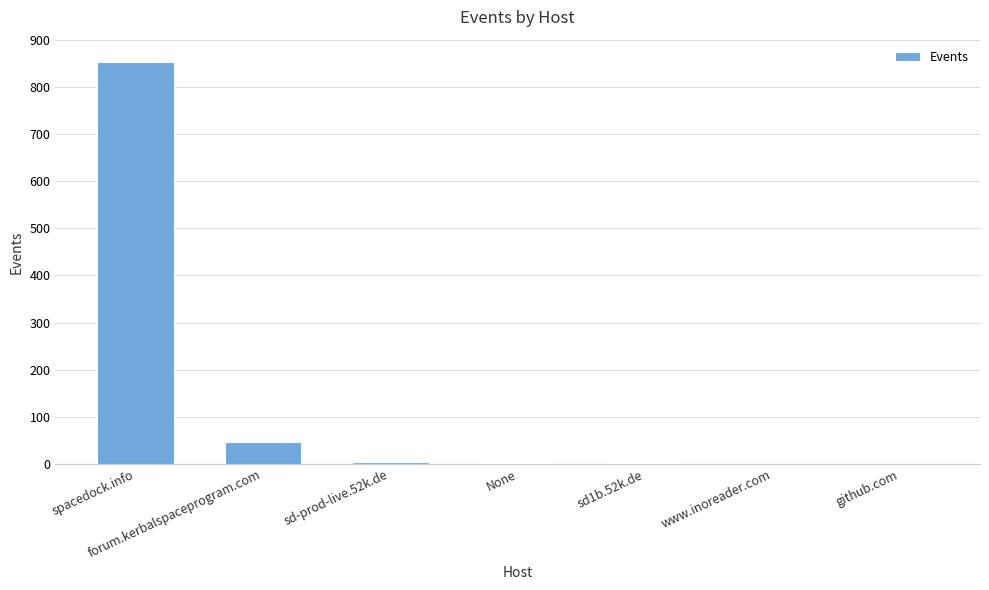

What is the sum of all values?

910